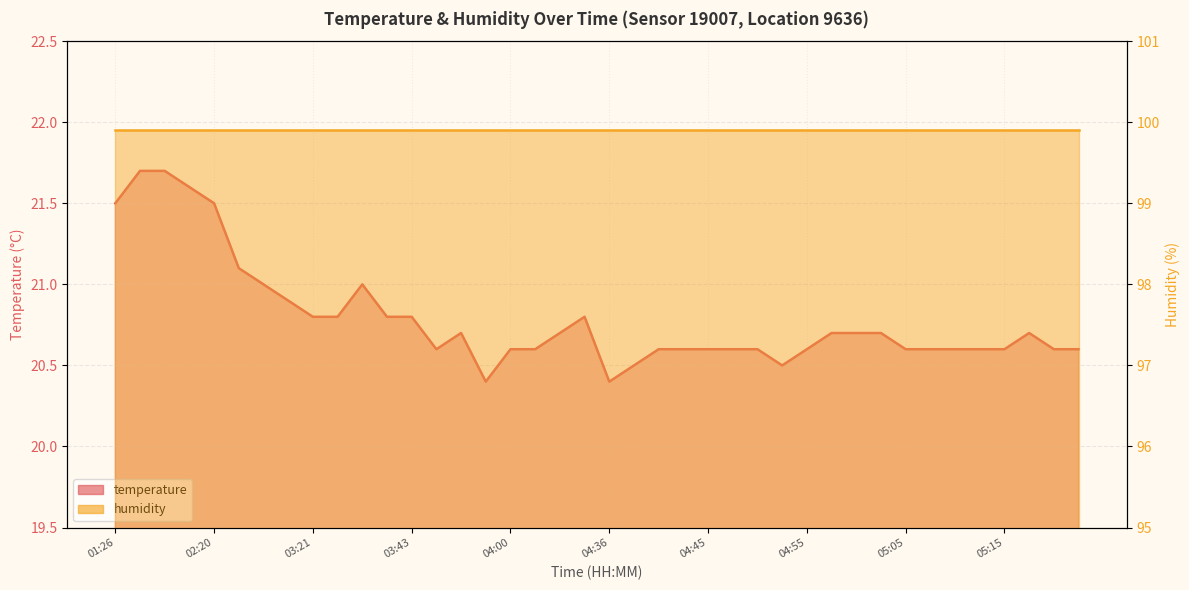

Read the value at 05:03.

20.7